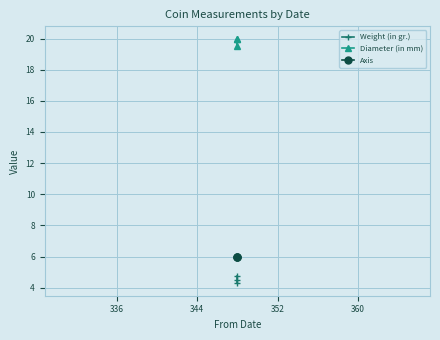

Reading left to right, transcribe all the data shown in this chart.

Weight (in gr.): 4.3	4.5	4.8
Diameter (in mm): 20.0	19.5	20.0
Axis: 6.0	6.0	6.0